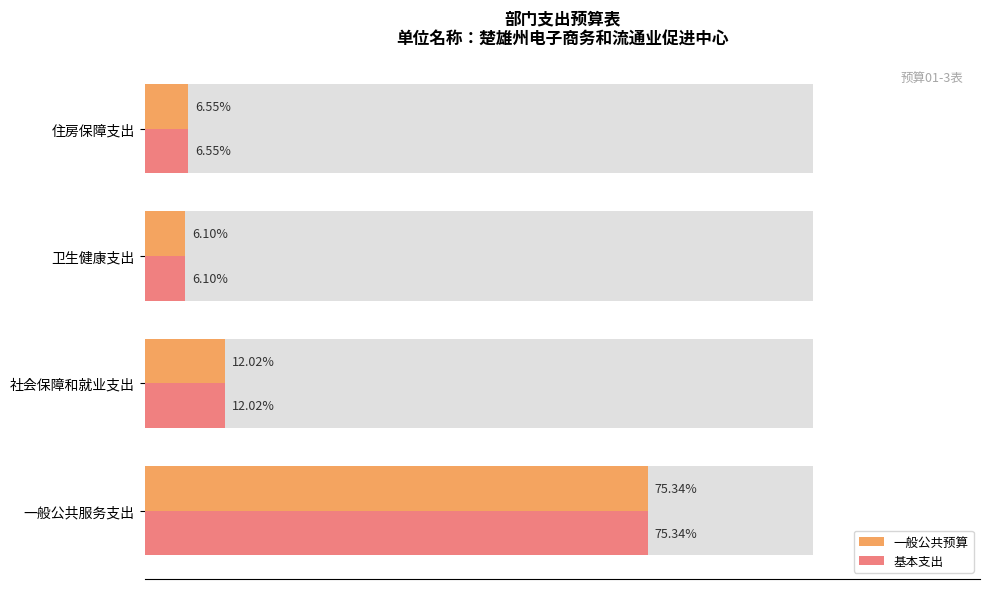

At how many categories does at least one series exceed 270231?

1